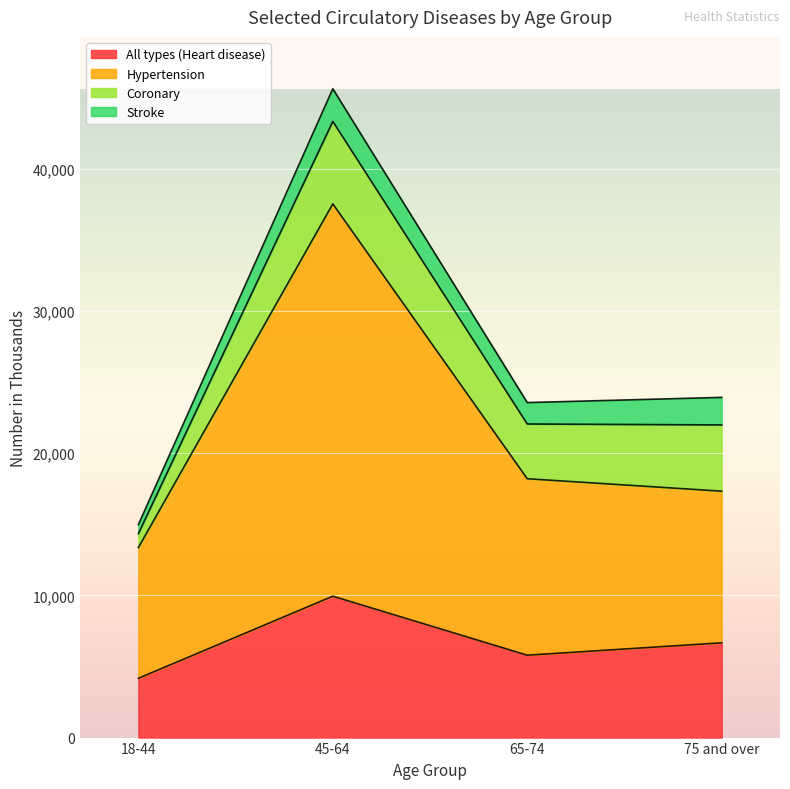

Count the number of categories in the chart.

4